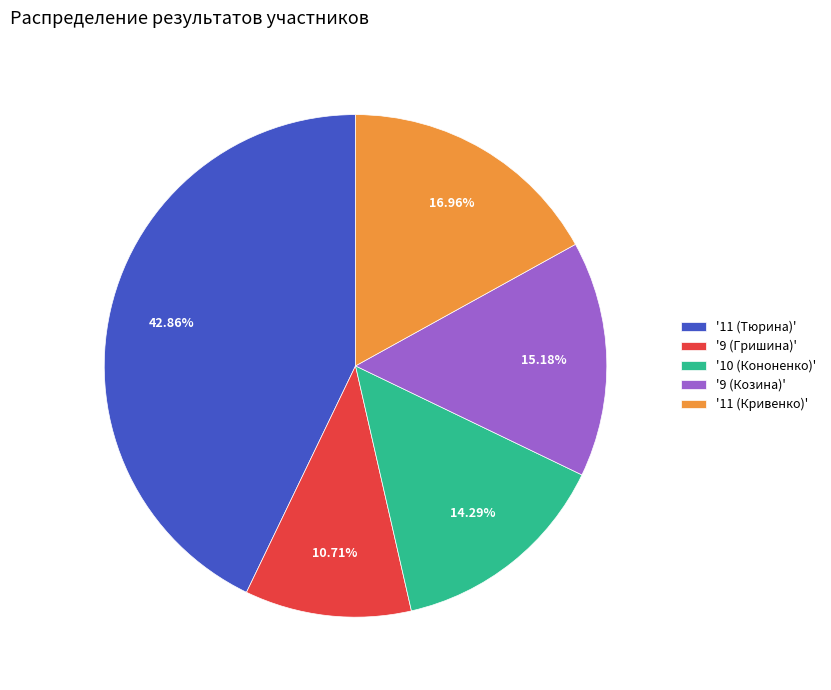

Rank the categories by value from lowest to highest.

'9 (Гришина)', '10 (Кононенко)', '9 (Козина)', '11 (Кривенко)', '11 (Тюрина)'